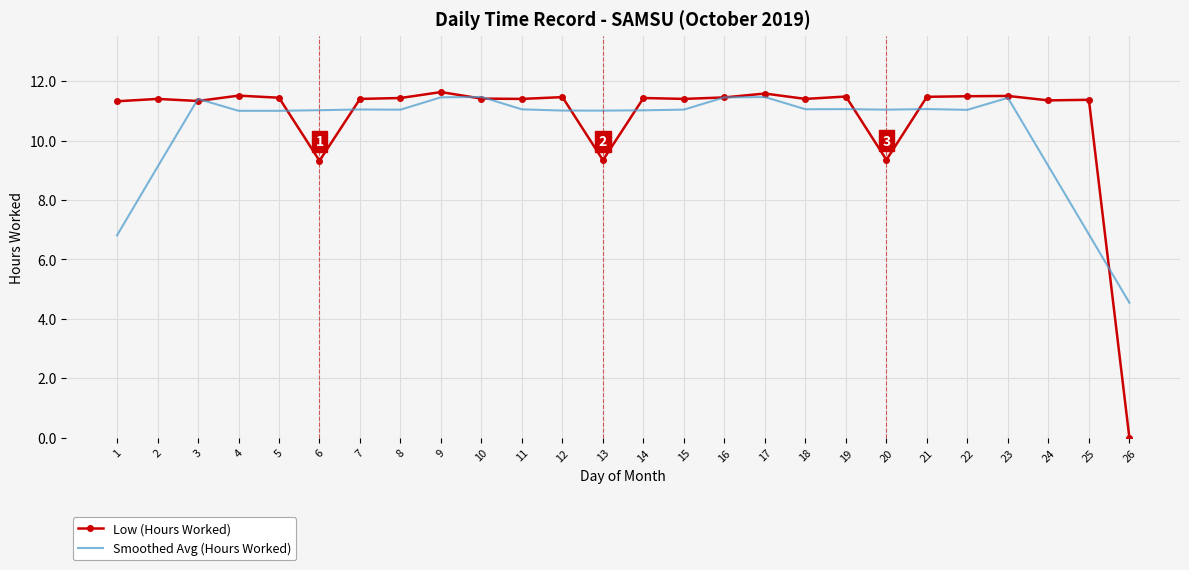

What is the total value across all series at 21?

22.5